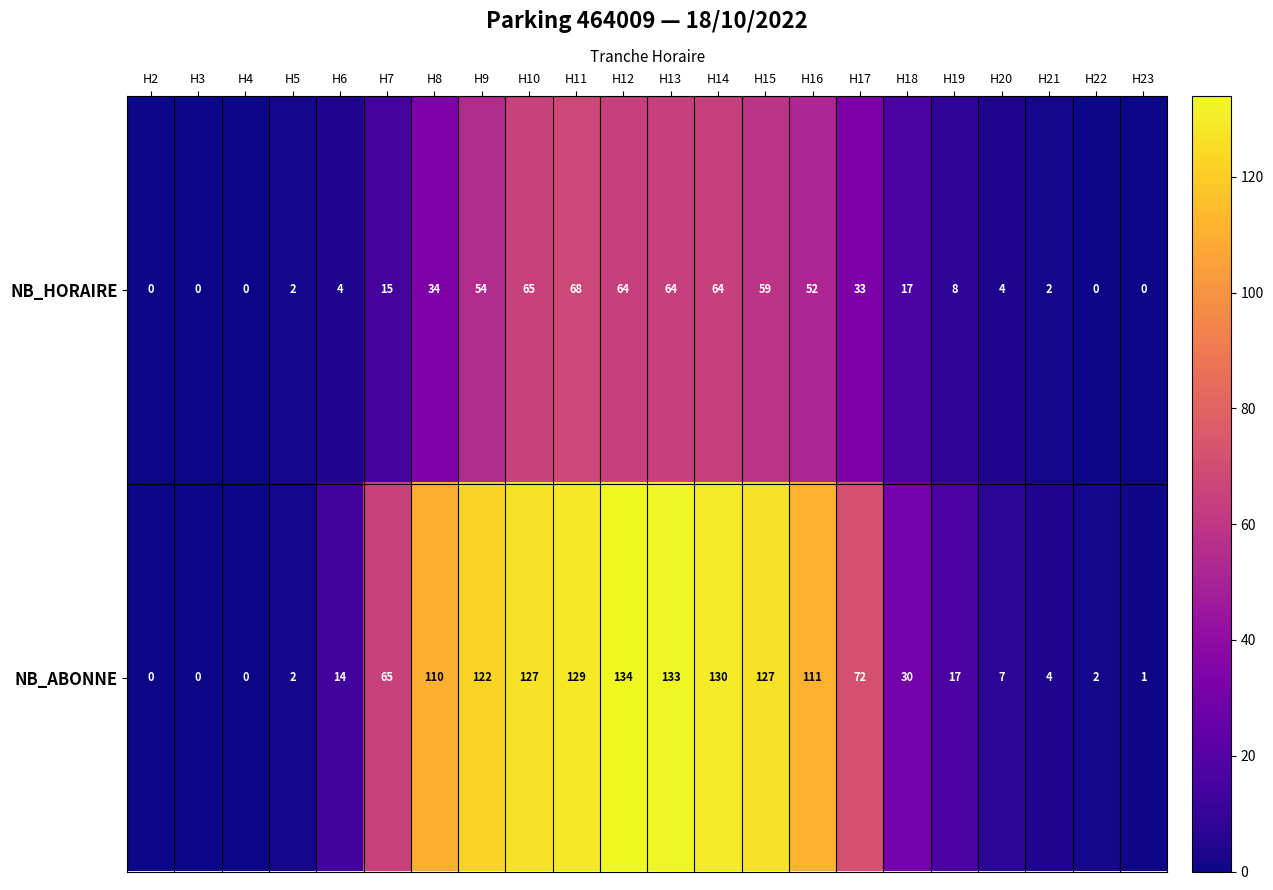

What is the difference between the second highest and minimum values in the NB_ABONNE series?

133